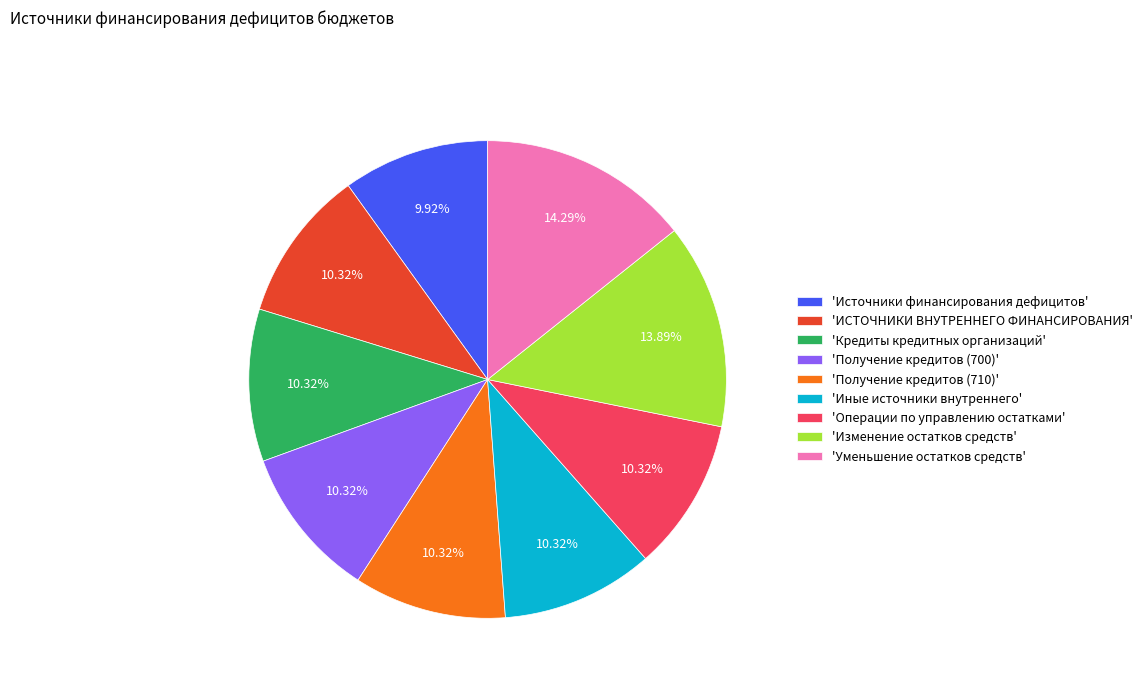

Does any single category account for the majority?

No